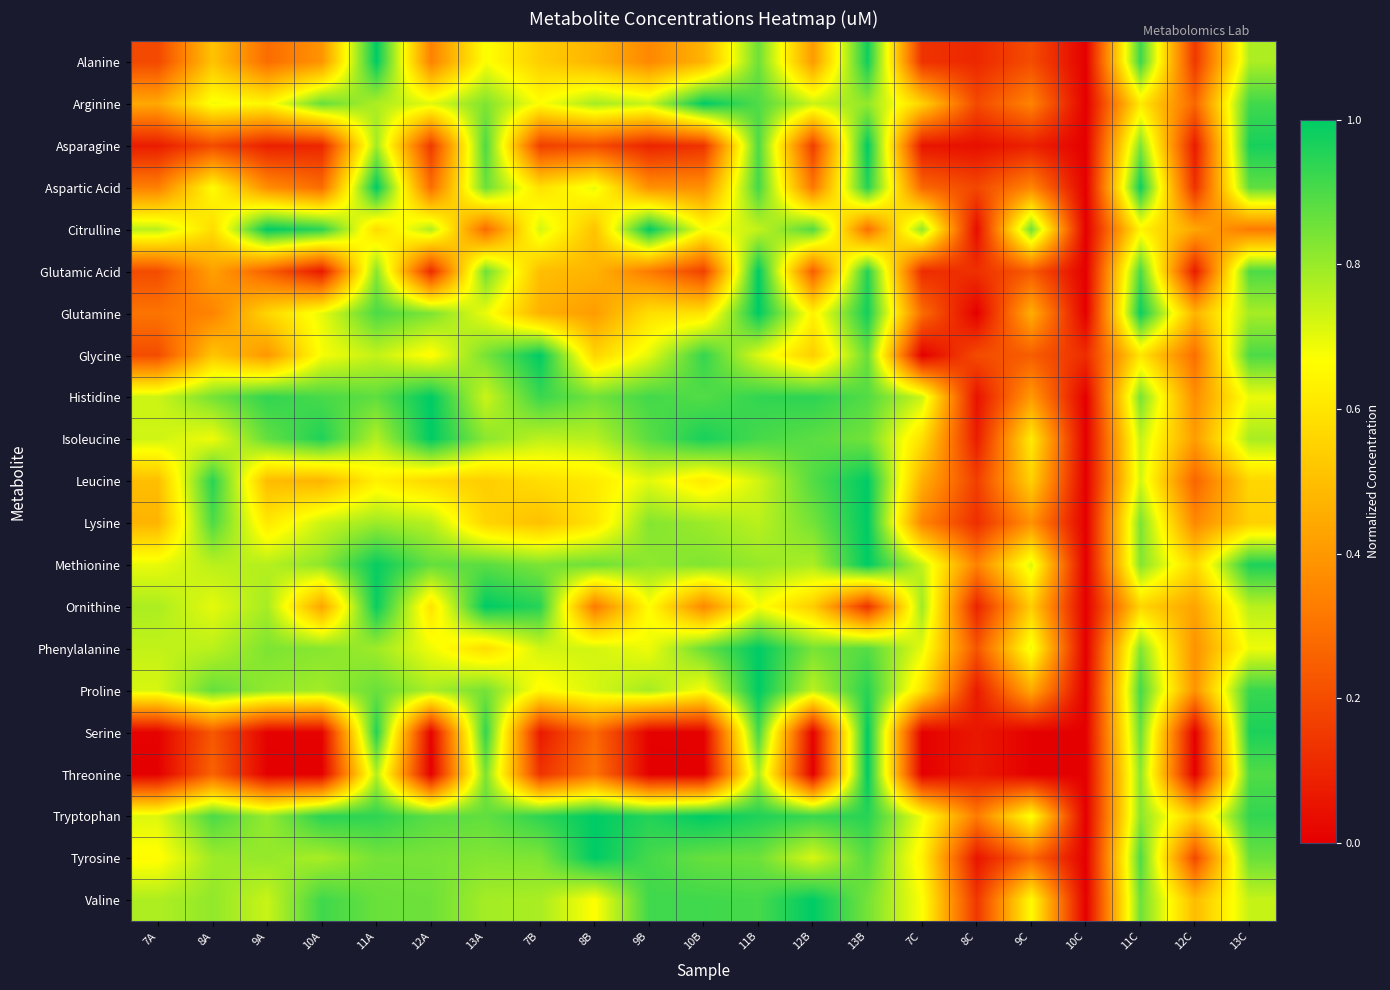

Reading right to left, extract all data points from this chart.

Alanine: 13C=0.8	12C=0.1	11C=0.9	10C=0.0	9C=0.2	8C=0.1	7C=0.1	13B=1.0	12B=0.4	11B=0.9	10B=0.5	9B=0.4	8B=0.5	7B=0.5	13A=0.7	12A=0.3	11A=1.0	10A=0.4	9A=0.3	8A=0.5	7A=0.2
Arginine: 13C=0.9	12C=0.3	11C=0.6	10C=0.0	9C=0.3	8C=0.2	7C=0.6	13B=0.8	12B=0.7	11B=0.9	10B=1.0	9B=0.7	8B=0.8	7B=0.7	13A=0.8	12A=0.7	11A=0.8	10A=0.9	9A=0.6	8A=0.7	7A=0.4
Asparagine: 13C=1.0	12C=0.1	11C=0.8	10C=0.0	9C=0.1	8C=0.0	7C=0.1	13B=1.0	12B=0.2	11B=0.9	10B=0.1	9B=0.1	8B=0.2	7B=0.2	13A=0.9	12A=0.2	11A=0.8	10A=0.1	9A=0.1	8A=0.2	7A=0.1
Aspartic Acid: 13C=0.9	12C=0.1	11C=1.0	10C=0.0	9C=0.4	8C=0.2	7C=0.3	13B=1.0	12B=0.3	11B=0.9	10B=0.4	9B=0.4	8B=0.7	7B=0.6	13A=0.9	12A=0.3	11A=1.0	10A=0.3	9A=0.4	8A=0.7	7A=0.3
Citrulline: 13C=0.3	12C=0.4	11C=0.6	10C=0.0	9C=0.9	8C=0.0	7C=0.8	13B=0.3	12B=0.9	11B=0.7	10B=0.7	9B=1.0	8B=0.5	7B=0.7	13A=0.3	12A=0.8	11A=0.6	10A=0.9	9A=1.0	8A=0.6	7A=0.8
Glutamic Acid: 13C=0.9	12C=0.1	11C=0.9	10C=0.0	9C=0.2	8C=0.1	7C=0.1	13B=1.0	12B=0.2	11B=1.0	10B=0.2	9B=0.3	8B=0.5	7B=0.5	13A=0.9	12A=0.1	11A=0.8	10A=0.1	9A=0.3	8A=0.4	7A=0.2
Glutamine: 13C=0.8	12C=0.5	11C=1.0	10C=0.0	9C=0.5	8C=0.0	7C=0.3	13B=1.0	12B=0.6	11B=1.0	10B=0.6	9B=0.6	8B=0.4	7B=0.5	13A=0.7	12A=0.8	11A=0.9	10A=0.7	9A=0.6	8A=0.3	7A=0.3
Glycine: 13C=0.9	12C=0.3	11C=0.6	10C=0.1	9C=0.2	8C=0.2	7C=0.0	13B=0.9	12B=0.5	11B=0.7	10B=0.9	9B=0.7	8B=0.6	7B=1.0	13A=0.8	12A=0.7	11A=0.7	10A=0.7	9A=0.4	8A=0.5	7A=0.2
Histidine: 13C=0.7	12C=0.4	11C=0.8	10C=0.0	9C=0.4	8C=0.0	7C=0.7	13B=0.9	12B=0.9	11B=0.9	10B=0.9	9B=0.9	8B=0.9	7B=0.9	13A=0.7	12A=1.0	11A=0.9	10A=0.9	9A=0.9	8A=0.8	7A=0.7
Isoleucine: 13C=0.8	12C=0.4	11C=0.7	10C=0.0	9C=0.6	8C=0.1	7C=0.6	13B=0.9	12B=0.9	11B=0.9	10B=1.0	9B=0.9	8B=0.8	7B=0.8	13A=0.8	12A=1.0	11A=0.8	10A=1.0	9A=0.9	8A=0.7	7A=0.7
Leucine: 13C=0.6	12C=0.3	11C=0.7	10C=0.0	9C=0.5	8C=0.2	7C=0.5	13B=1.0	12B=0.9	11B=0.7	10B=0.6	9B=0.7	8B=0.6	7B=0.6	13A=0.5	12A=0.6	11A=0.6	10A=0.5	9A=0.5	8A=0.9	7A=0.5
Lysine: 13C=0.5	12C=0.4	11C=0.8	10C=0.0	9C=0.4	8C=0.1	7C=0.4	13B=1.0	12B=0.8	11B=0.8	10B=0.8	9B=0.8	8B=0.6	7B=0.5	13A=0.6	12A=0.8	11A=0.8	10A=0.7	9A=0.6	8A=0.9	7A=0.5
Methionine: 13C=1.0	12C=0.6	11C=0.8	10C=0.0	9C=0.7	8C=0.3	7C=0.7	13B=1.0	12B=0.8	11B=0.8	10B=0.8	9B=0.8	8B=0.9	7B=0.8	13A=0.9	12A=0.9	11A=1.0	10A=0.8	9A=0.8	8A=0.8	7A=0.7
Ornithine: 13C=0.8	12C=0.4	11C=0.6	10C=0.0	9C=0.5	8C=0.1	7C=0.8	13B=0.1	12B=0.5	11B=0.7	10B=0.4	9B=0.7	8B=0.3	7B=0.9	13A=1.0	12A=0.6	11A=1.0	10A=0.4	9A=0.8	8A=0.7	7A=0.8
Phenylalanine: 13C=0.7	12C=0.4	11C=0.8	10C=0.0	9C=0.7	8C=0.2	7C=0.7	13B=0.9	12B=0.8	11B=1.0	10B=0.9	9B=0.7	8B=0.7	7B=0.7	13A=0.6	12A=0.7	11A=0.8	10A=0.8	9A=0.8	8A=0.8	7A=0.7
Proline: 13C=0.9	12C=0.4	11C=0.9	10C=0.0	9C=0.4	8C=0.1	7C=0.6	13B=0.9	12B=0.8	11B=1.0	10B=0.7	9B=0.8	8B=0.7	7B=0.7	13A=0.8	12A=0.8	11A=0.9	10A=0.8	9A=0.8	8A=0.9	7A=0.7
Serine: 13C=1.0	12C=0.0	11C=0.9	10C=0.0	9C=0.0	8C=0.1	7C=0.0	13B=1.0	12B=0.0	11B=0.9	10B=0.0	9B=0.0	8B=0.3	7B=0.1	13A=0.9	12A=0.0	11A=1.0	10A=0.0	9A=0.0	8A=0.2	7A=0.0
Threonine: 13C=0.9	12C=0.0	11C=0.8	10C=0.0	9C=0.0	8C=0.1	7C=0.0	13B=1.0	12B=0.0	11B=0.8	10B=0.0	9B=0.0	8B=0.3	7B=0.1	13A=0.8	12A=0.0	11A=0.8	10A=0.0	9A=0.0	8A=0.3	7A=0.0
Tryptophan: 13C=0.9	12C=0.5	11C=0.8	10C=0.0	9C=0.7	8C=0.3	7C=0.7	13B=0.9	12B=0.9	11B=1.0	10B=1.0	9B=1.0	8B=1.0	7B=0.9	13A=0.9	12A=0.9	11A=0.9	10A=0.9	9A=0.8	8A=0.9	7A=0.7
Tyrosine: 13C=0.9	12C=0.2	11C=0.9	10C=0.0	9C=0.3	8C=0.1	7C=0.6	13B=0.9	12B=0.7	11B=0.9	10B=0.9	9B=0.9	8B=1.0	7B=0.8	13A=0.8	12A=0.8	11A=0.8	10A=0.8	9A=0.8	8A=0.8	7A=0.7
Valine: 13C=0.7	12C=0.5	11C=0.9	10C=0.0	9C=0.7	8C=0.1	7C=0.7	13B=0.8	12B=1.0	11B=0.9	10B=0.9	9B=0.9	8B=0.7	7B=0.8	13A=0.8	12A=0.9	11A=0.9	10A=0.9	9A=0.7	8A=0.8	7A=0.8